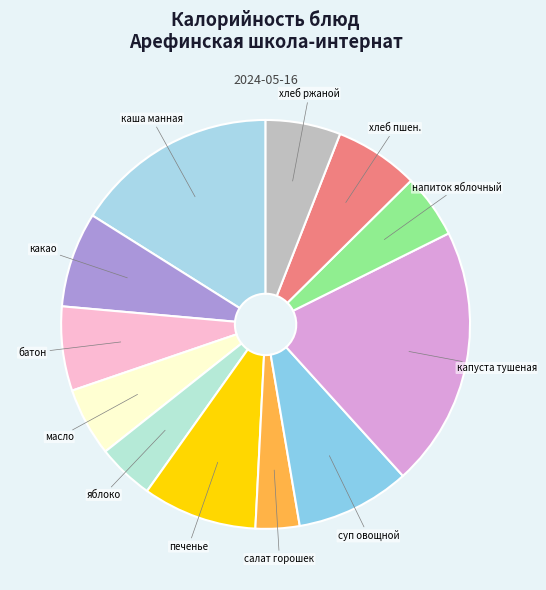

How many segments does this pie chart have?

12